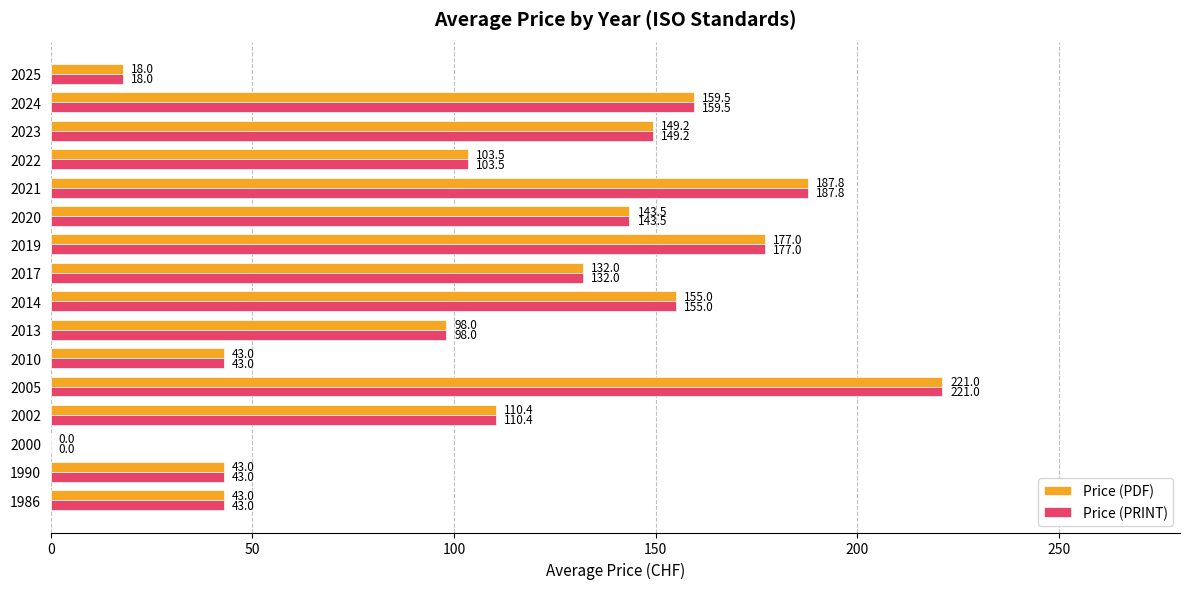

The value of Price (PDF) at 1986 is 43.0. True or false?

True